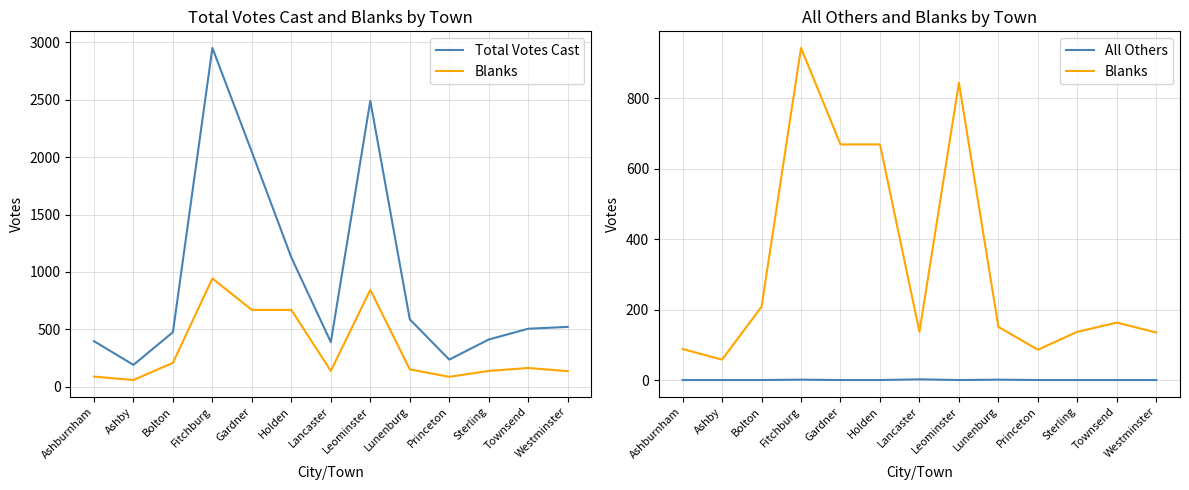

Rank the series at Westminster from highest to lowest value.

Total Votes Cast, Blanks, All Others